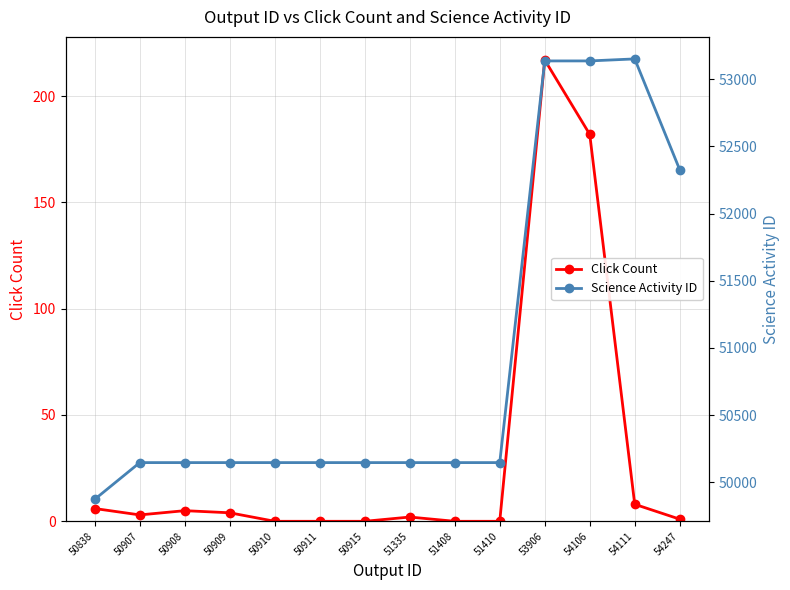

True or false: Click Count has more than 0 points higher than both neighbors.

True